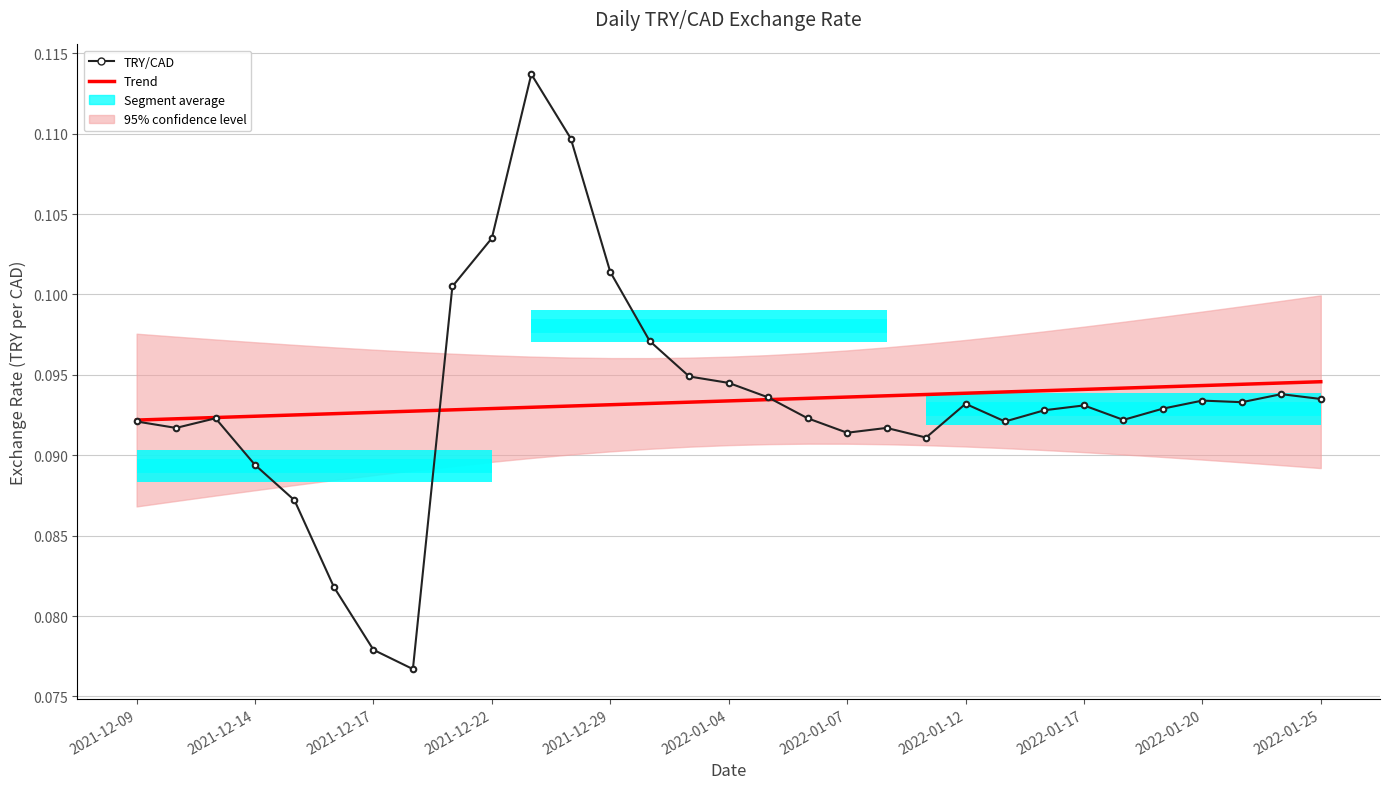

What is the sum of all TRY/CAD values?

2.9